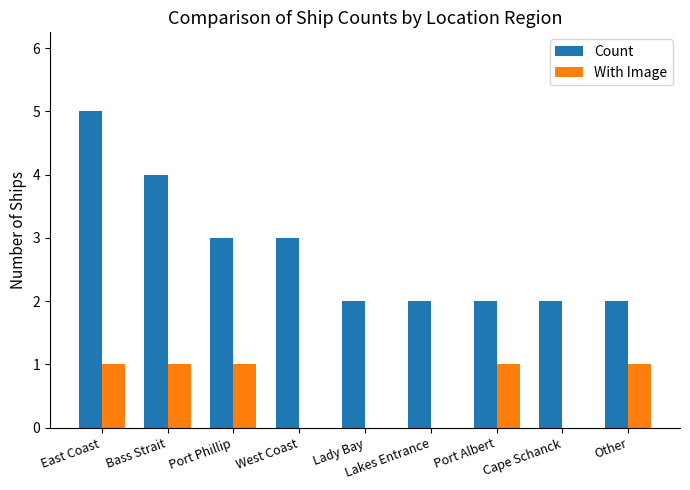

Reading right to left, transcribe all the data shown in this chart.

Count: 2	2	2	2	2	3	3	4	5
With Image: 1	0	1	0	0	0	1	1	1